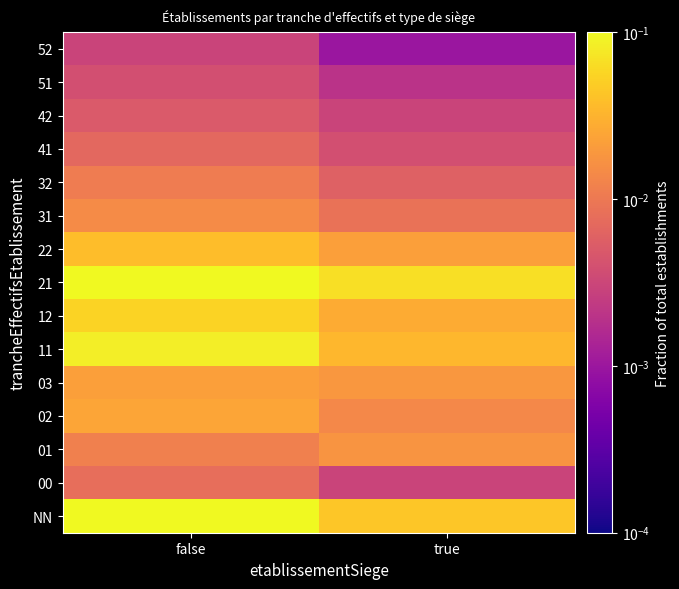

Reading left to right, transcribe all the data shown in this chart.

NN: false=0.3	true=0.0
00: false=0.0	true=0.0
01: false=0.0	true=0.0
02: false=0.0	true=0.0
03: false=0.0	true=0.0
11: false=0.1	true=0.0
12: false=0.1	true=0.0
21: false=0.1	true=0.1
22: false=0.0	true=0.0
31: false=0.0	true=0.0
32: false=0.0	true=0.0
41: false=0.0	true=0.0
42: false=0.0	true=0.0
51: false=0.0	true=0.0
52: false=0.0	true=0.0